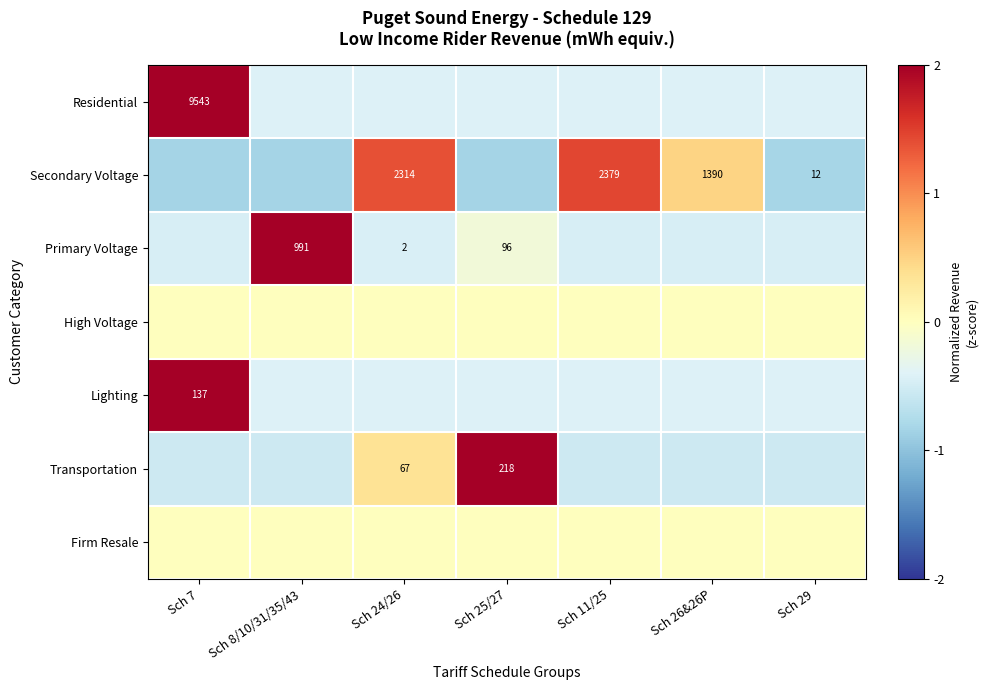

What is the lowest value of the Primary Voltage series?

-0.5